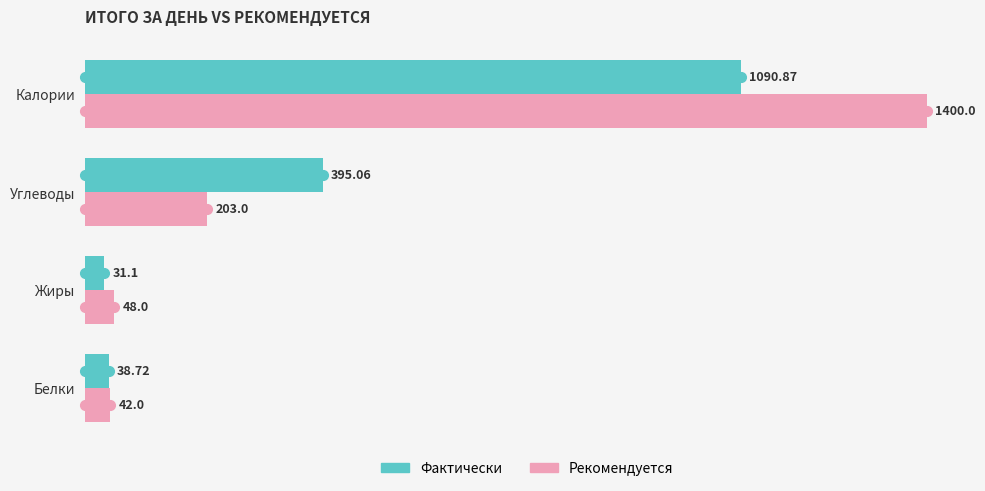

How many series are shown in this chart?

2